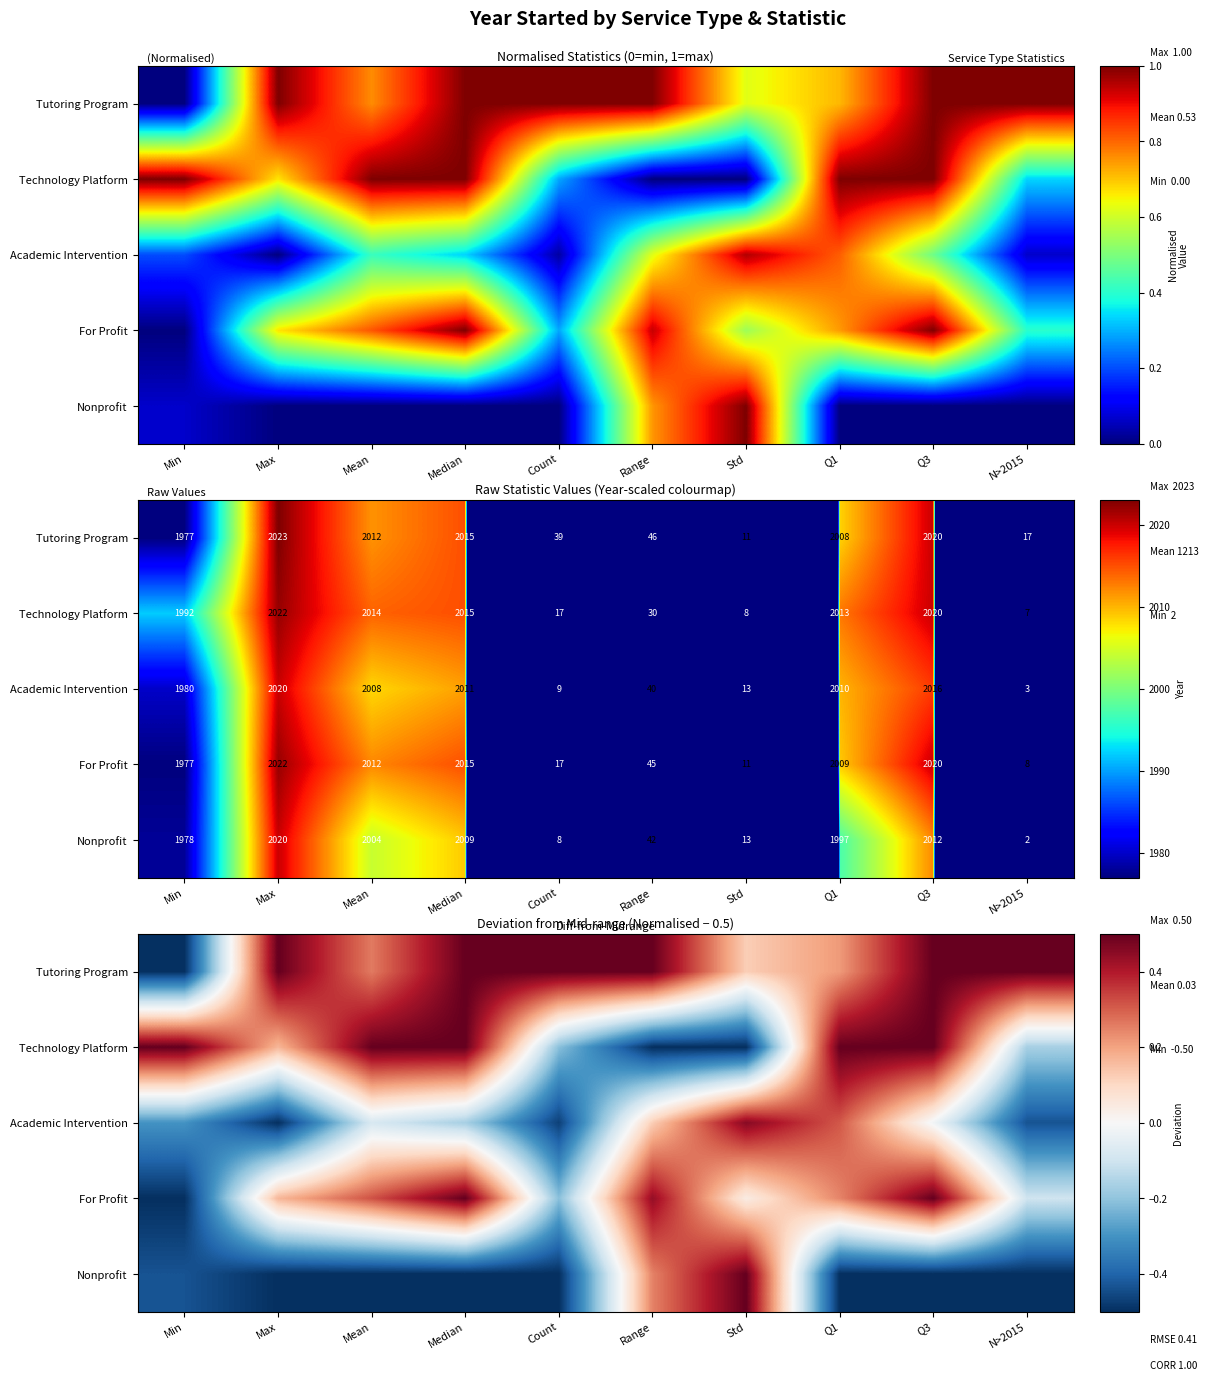

List the series in order of their peak value, lowest first.

Academic Intervention, Tutoring Program, Technology Platform, For Profit, Nonprofit